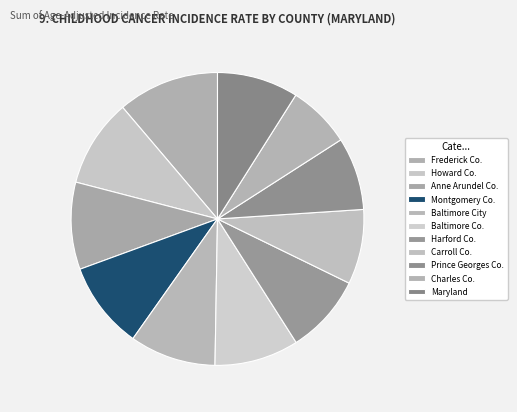

Count the number of slices in the pie.

11